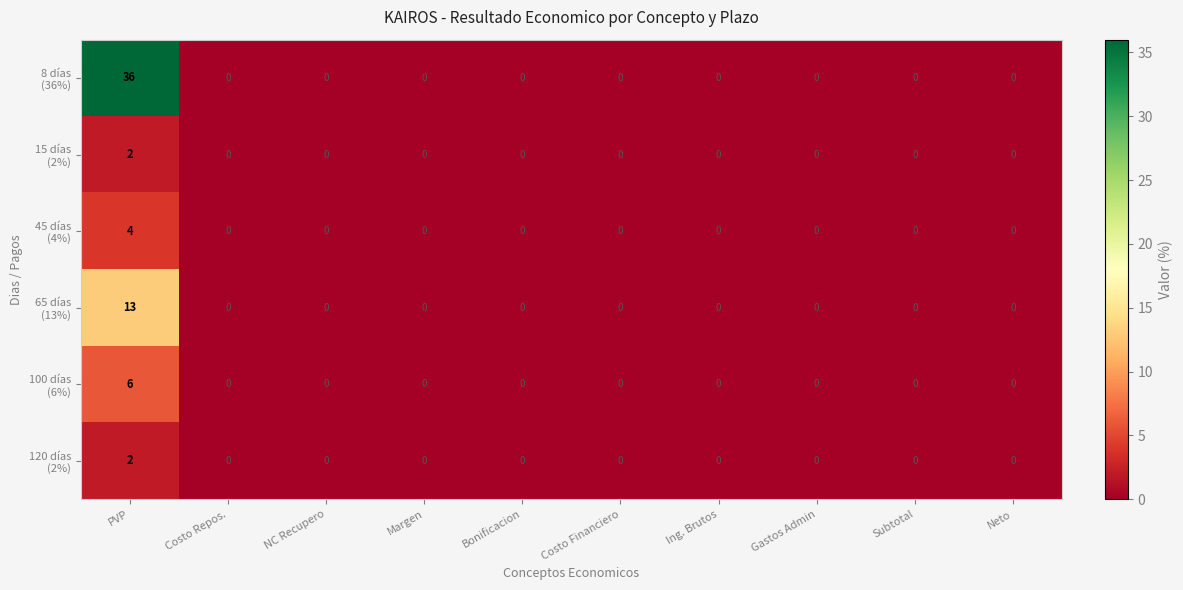

What is the greatest value displayed?

36